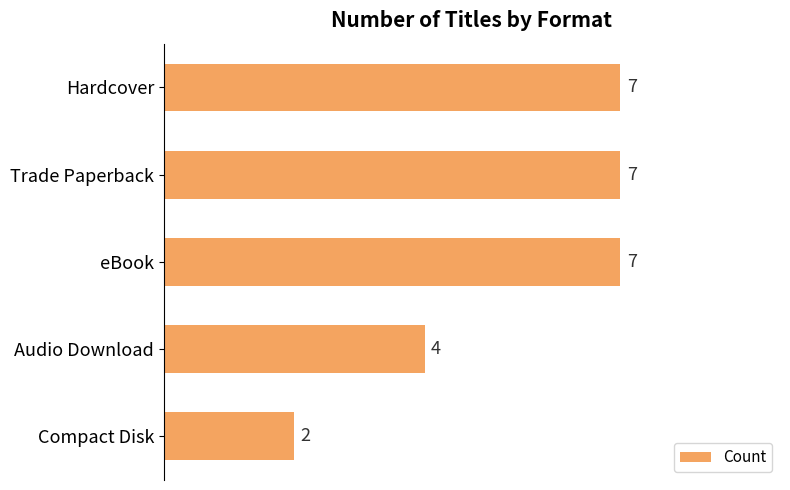

Is it true that the value at Audio Download is 4?

True